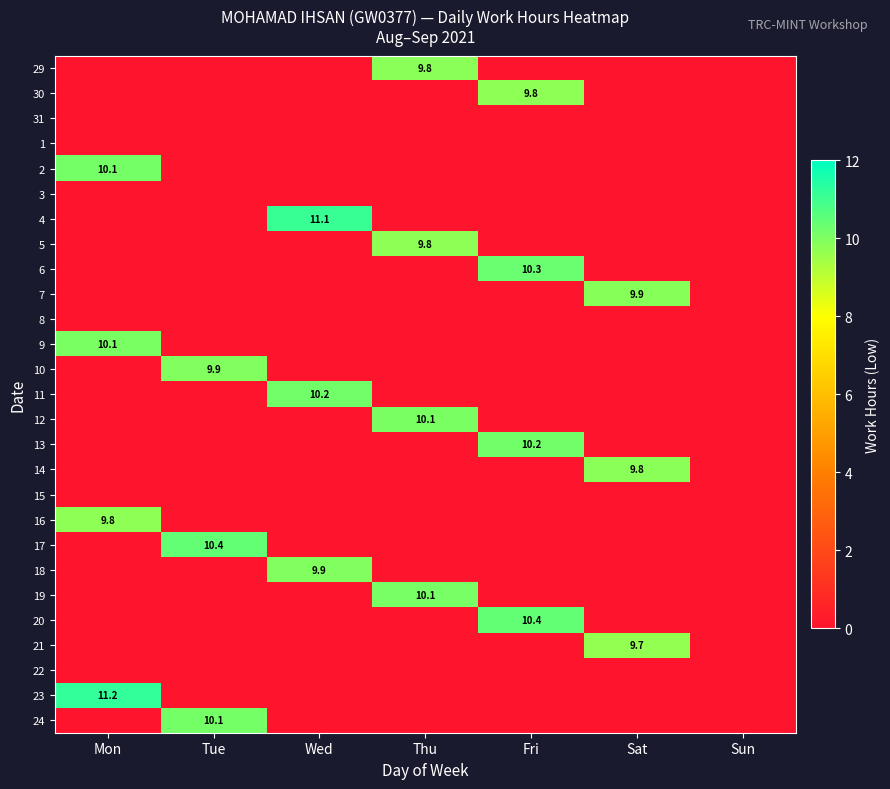

Rank the series at Sat from highest to lowest value.

7, 14, 21, 29, 30, 31, 1, 2, 3, 4, 5, 6, 8, 9, 10, 11, 12, 13, 15, 16, 17, 18, 19, 20, 22, 23, 24